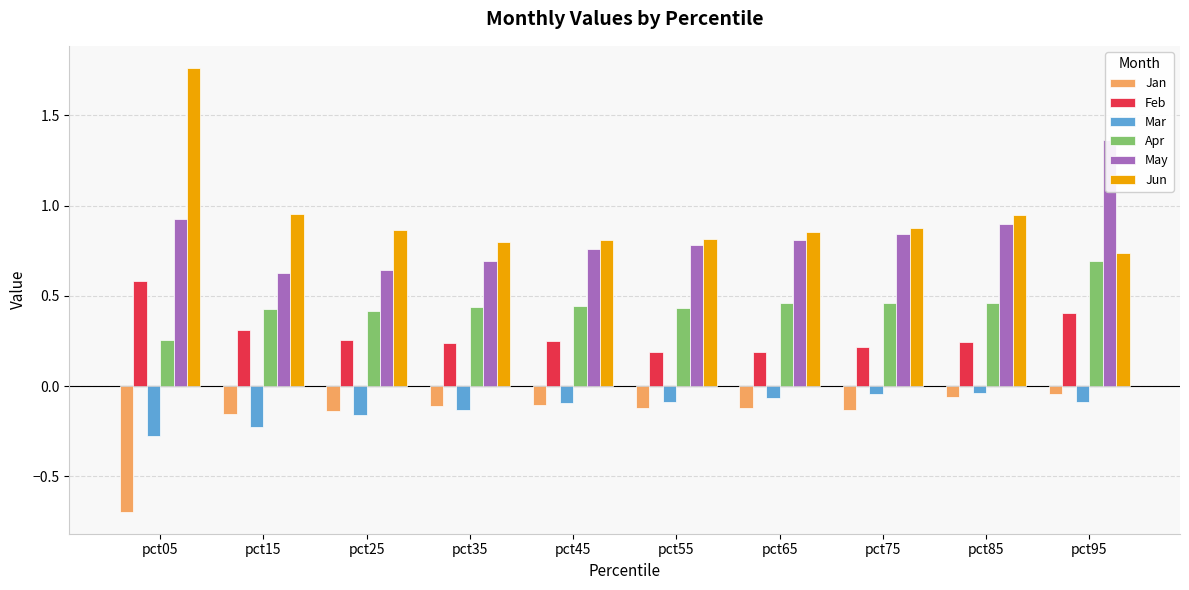

Rank the series by their maximum value, from lowest to highest.

Jan, Mar, Feb, Apr, May, Jun